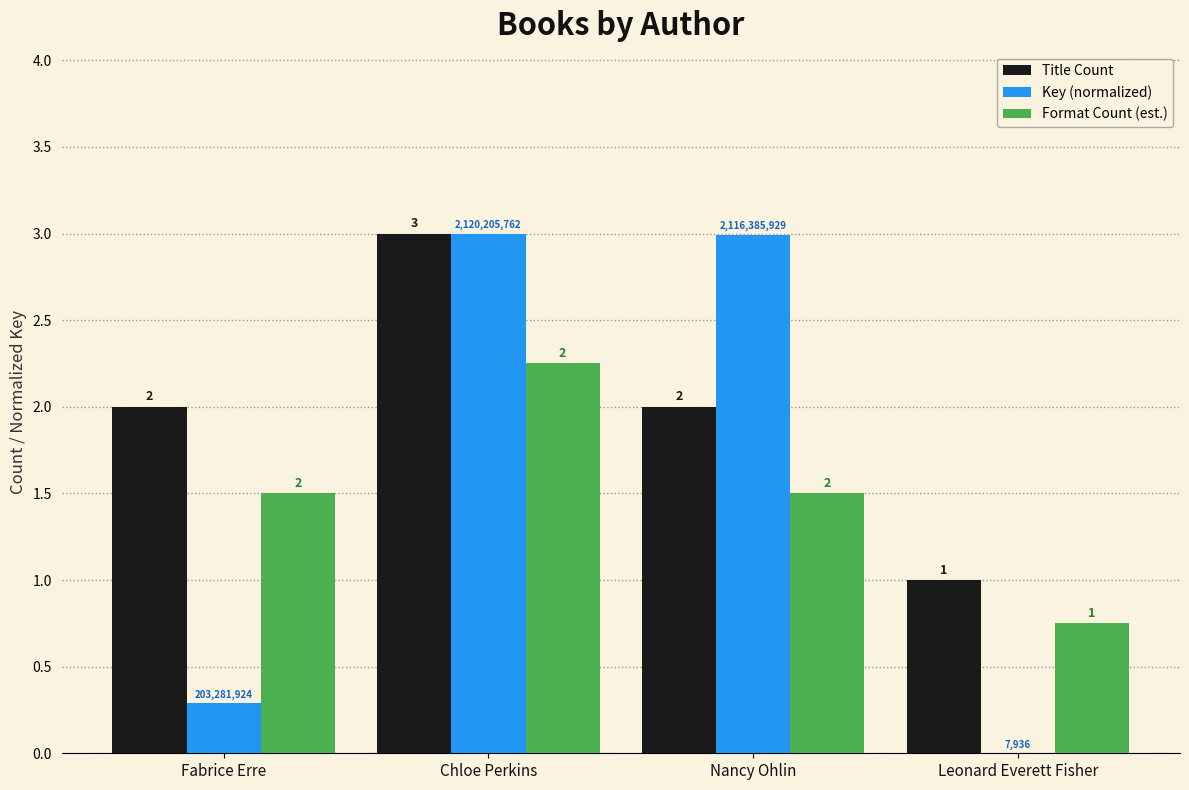

Is it true that Format Count (est.) equals 2.9 at Chloe Perkins?

False